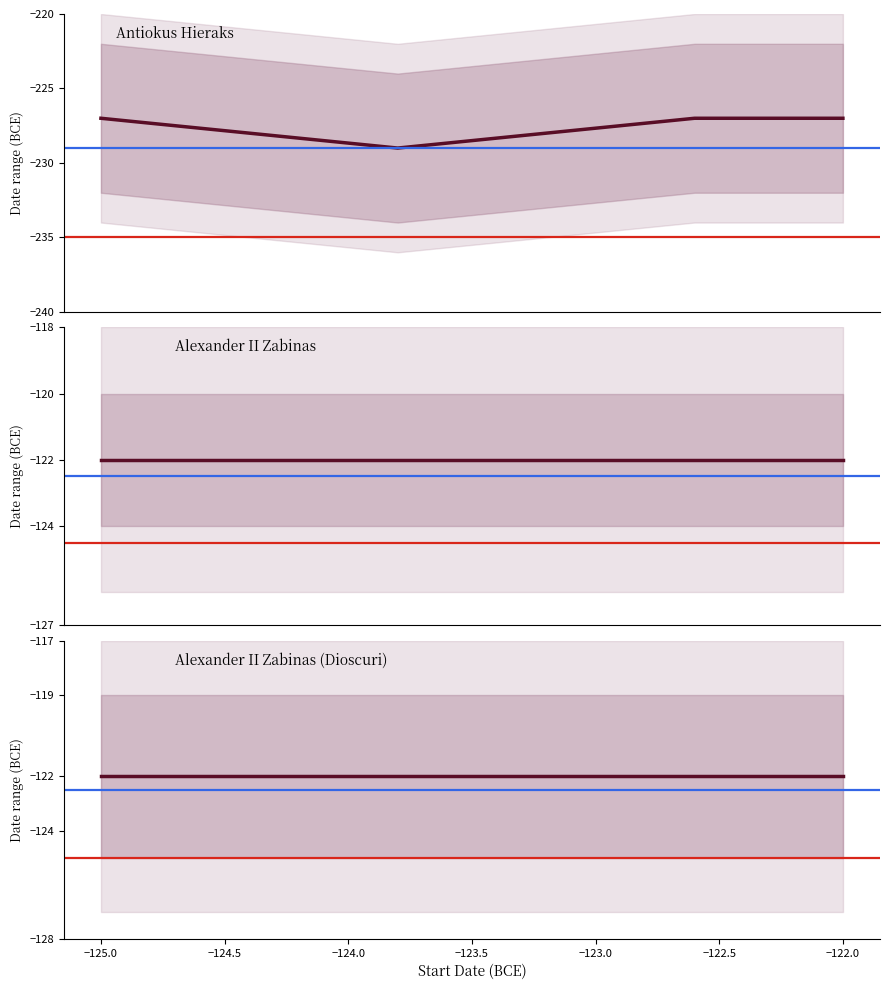

Is the value of Alexander II Zabinas at −123.0 greater than the value of Alexander II Zabinas (Dioscuri) at −124.0?

No